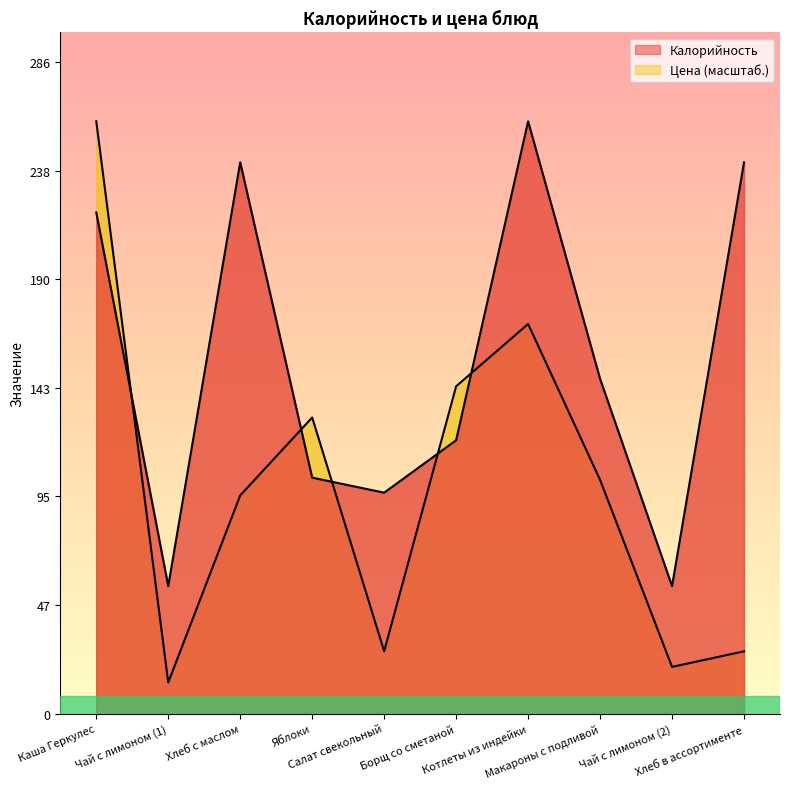

Which series has the largest range (max minus min)?

Цена